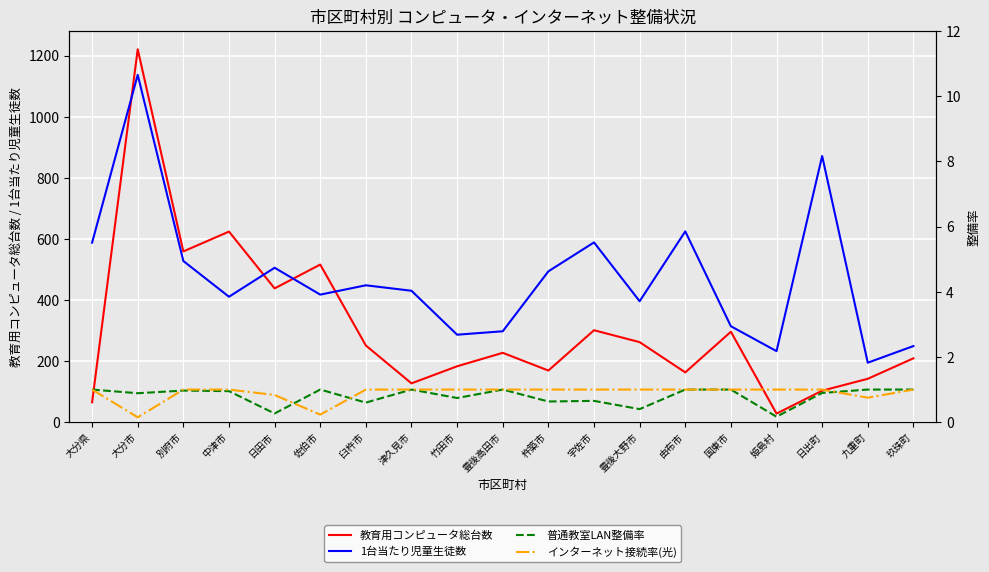

Which label corresponds to the largest value in the chart?

大分市